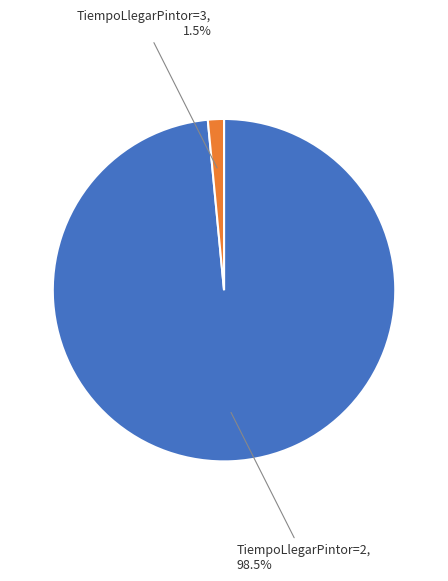

Is there a majority slice in this chart?

Yes